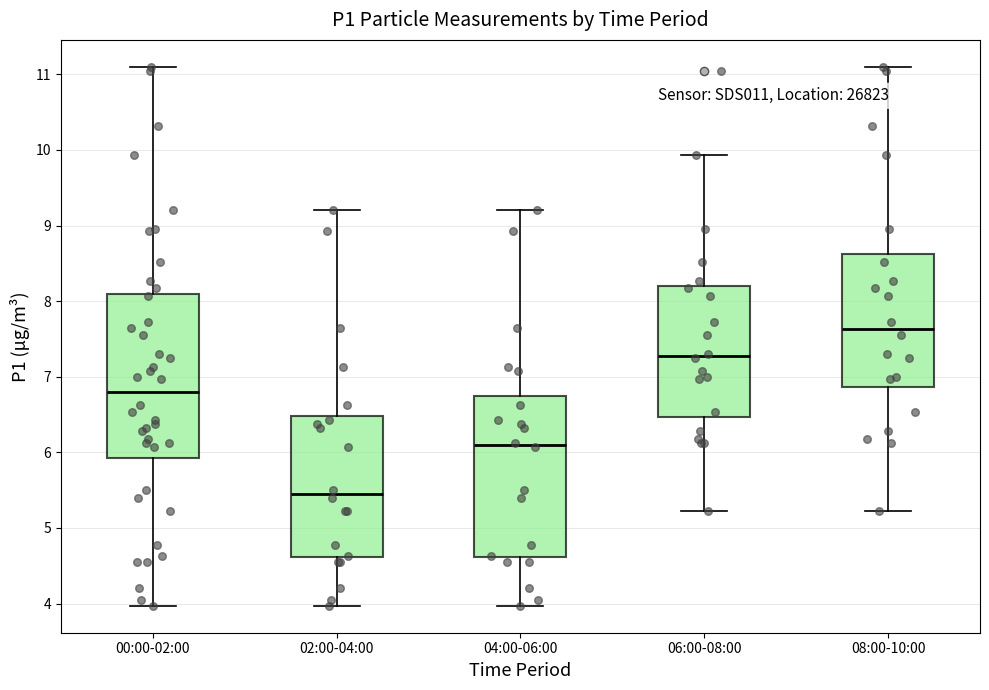

Reading left to right, read every box against the y-axis: the position of its median line, the range the box covers, and the ends of its whiskers. The values are not printed on the chart, so give them approximately, as read against the axis.

00:00-02:00: median 6.8, box 5.9 to 8.1, whiskers 4.0 to 11.1
02:00-04:00: median 5.5, box 4.6 to 6.5, whiskers 4.0 to 9.2
04:00-06:00: median 6.1, box 4.6 to 6.7, whiskers 4.0 to 9.2
06:00-08:00: median 7.3, box 6.5 to 8.2, whiskers 5.2 to 9.9
08:00-10:00: median 7.6, box 6.9 to 8.6, whiskers 5.2 to 11.1